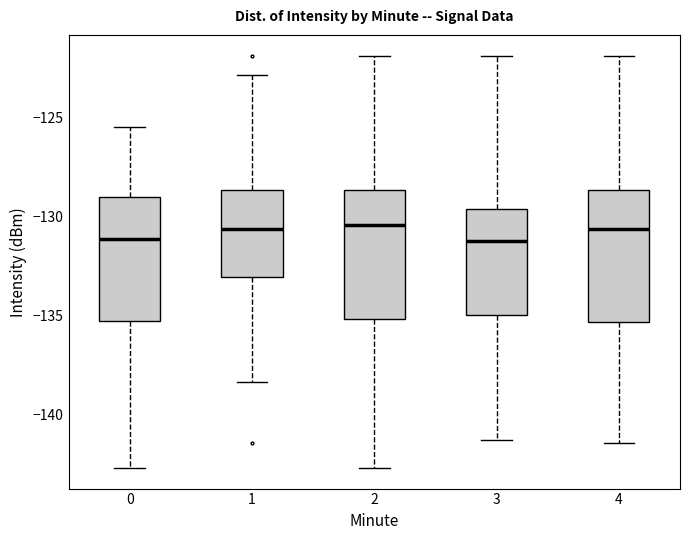

Reading left to right, read every box against the y-axis: the position of its median line, the range the box covers, and the ends of its whiskers. The values are not printed on the chart, so give them approximately, as read against the axis.

0: median -131.0, box -135.5 to -129.0, whiskers -142.5 to -125.5
1: median -130.5, box -133.0 to -128.5, whiskers -138.5 to -123.0
2: median -130.5, box -135.0 to -128.5, whiskers -142.5 to -122.0
3: median -131.0, box -135.0 to -129.5, whiskers -141.5 to -122.0
4: median -130.5, box -135.5 to -128.5, whiskers -141.5 to -122.0